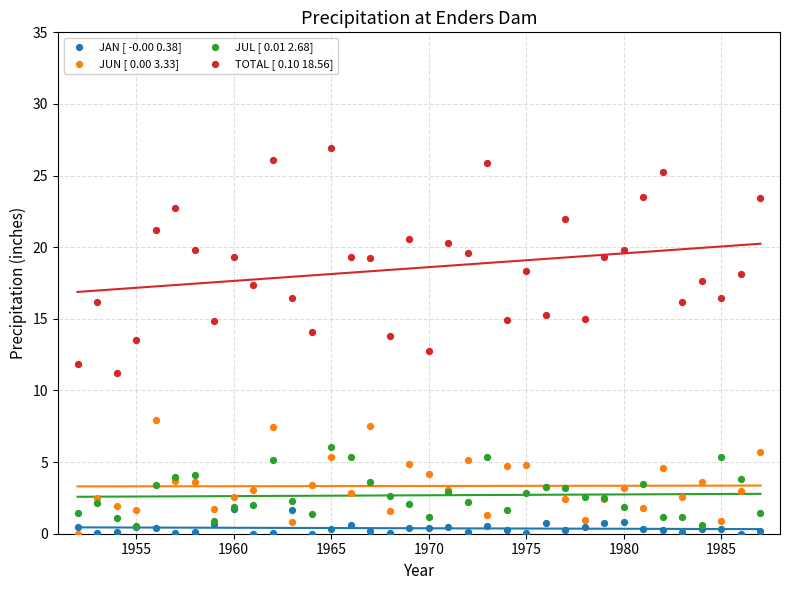

What are all the series names shown in the legend?

JAN [ -0.00 0.38], JUN [ 0.00 3.33], JUL [ 0.01 2.68], TOTAL [ 0.10 18.56]